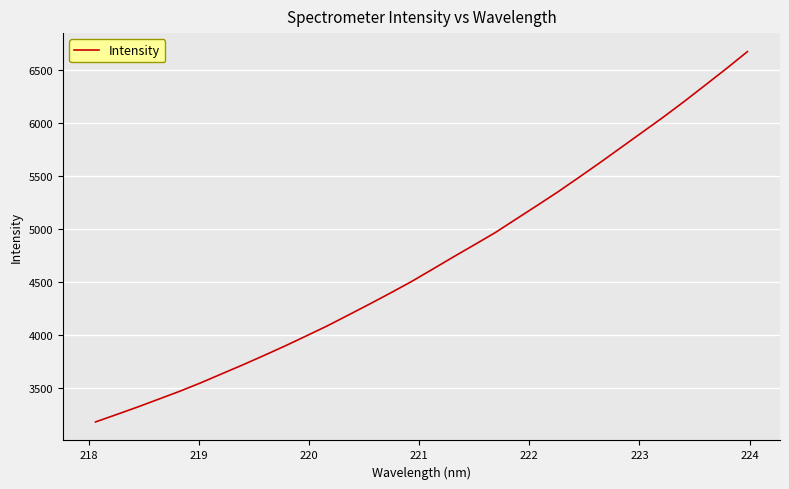

What is the maximum value shown in the chart?

6670.3